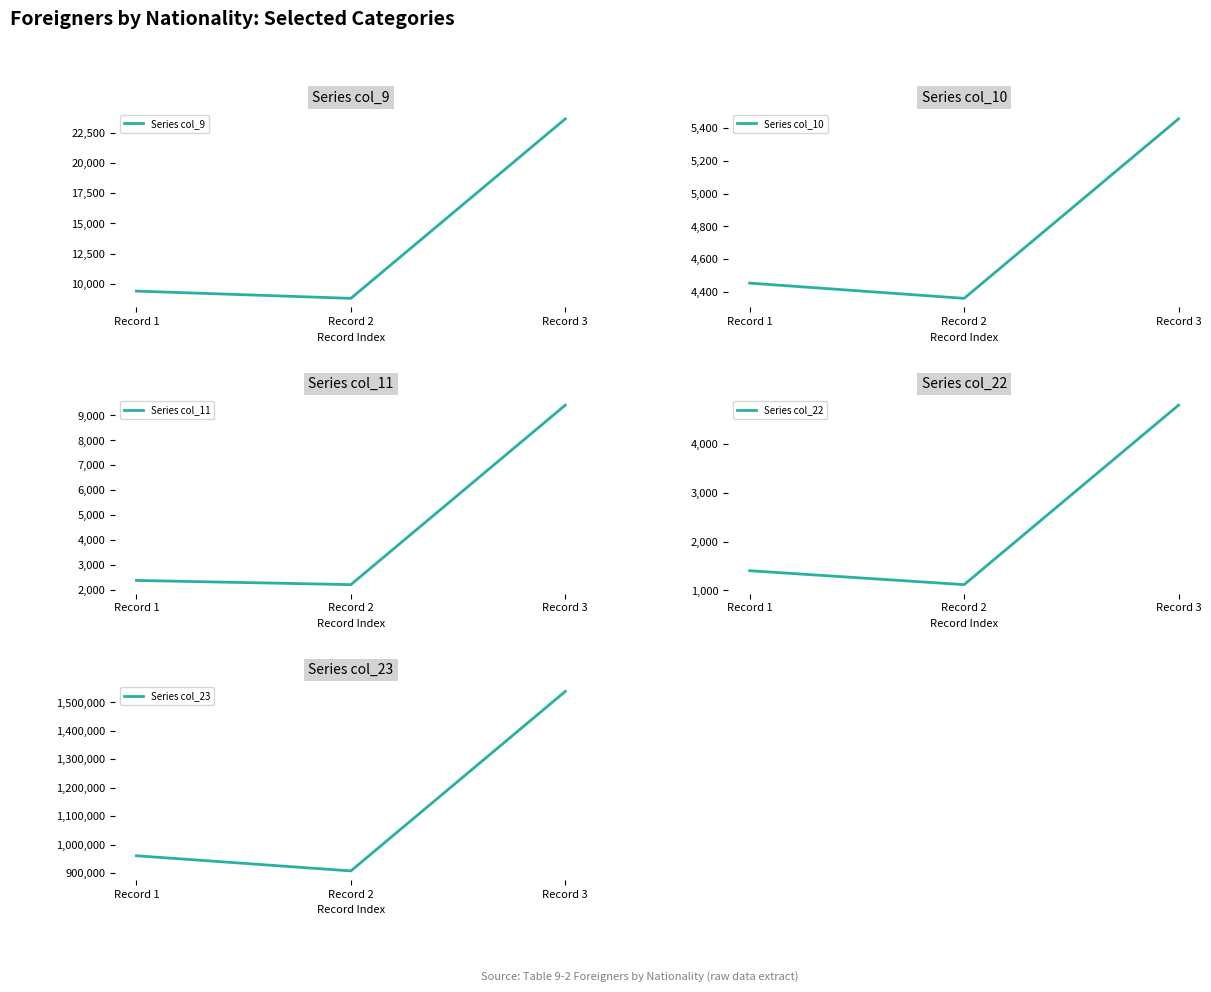

What is the difference between the maximum and minimum values in the Series col_11 series?

7182